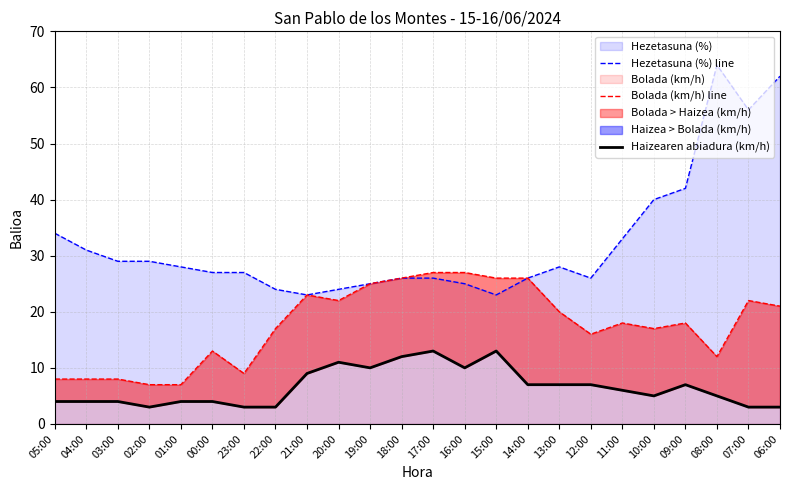

At 10:00, list the series in order from largest to smallest.

Hezetasuna (%) line, Bolada (km/h) line, Haizearen abiadura (km/h)